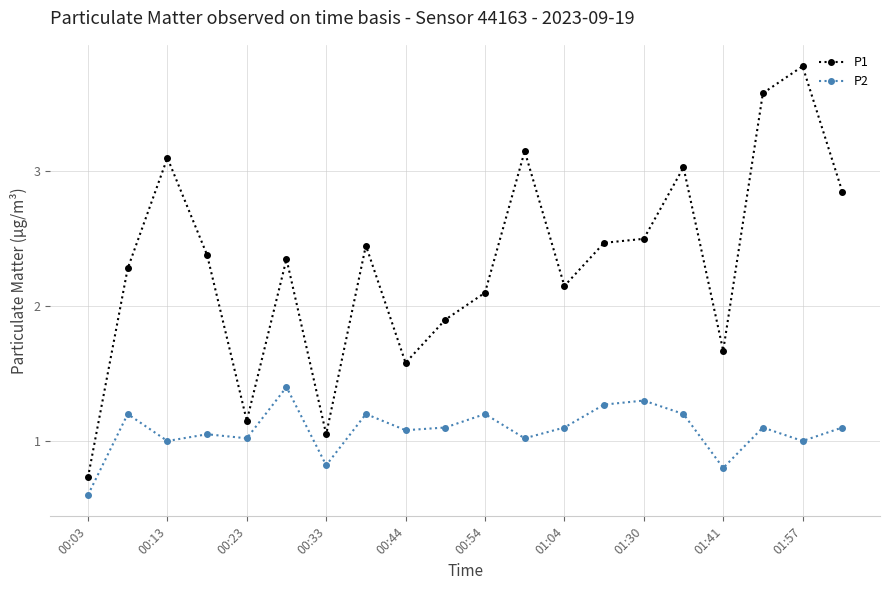

True or false: P1 and P2 intersect in this chart.

False